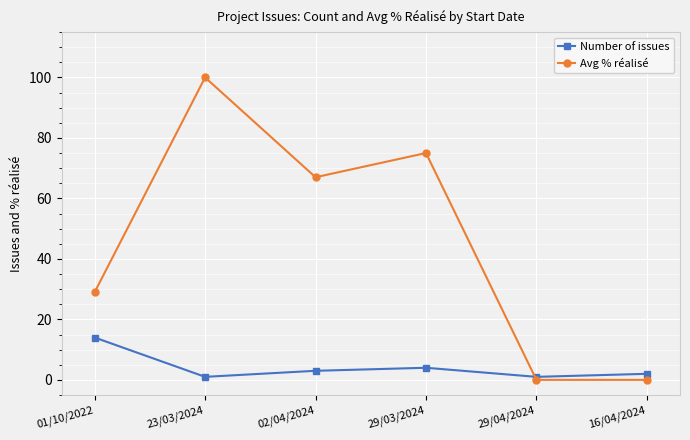

Is it true that Avg % réalisé equals 67 at 02/04/2024?

True